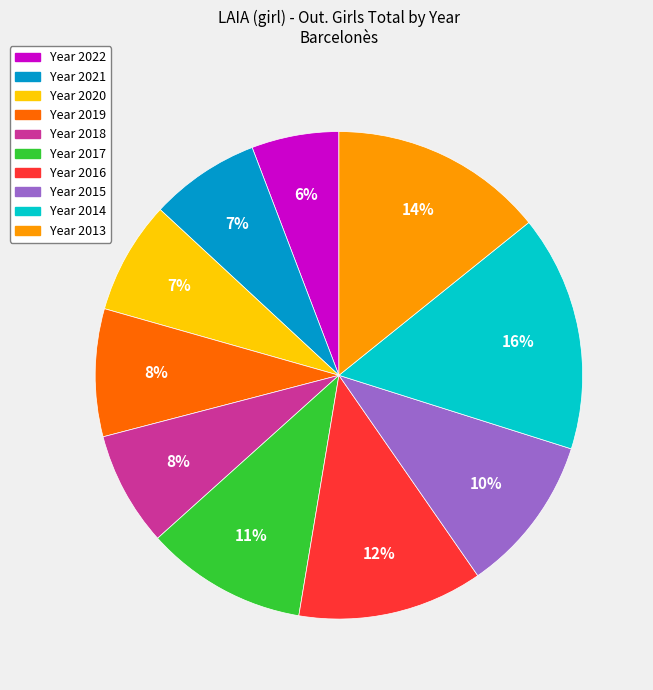

Does any single category account for the majority?

No